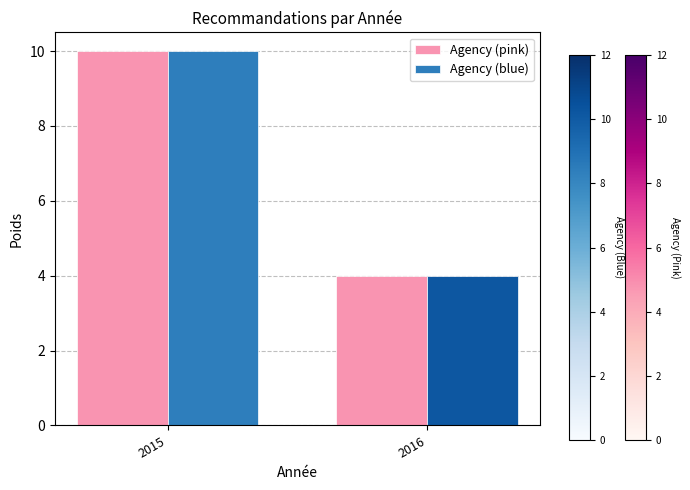

What is the difference between the maximum and minimum values in the Agency (blue) series?

6